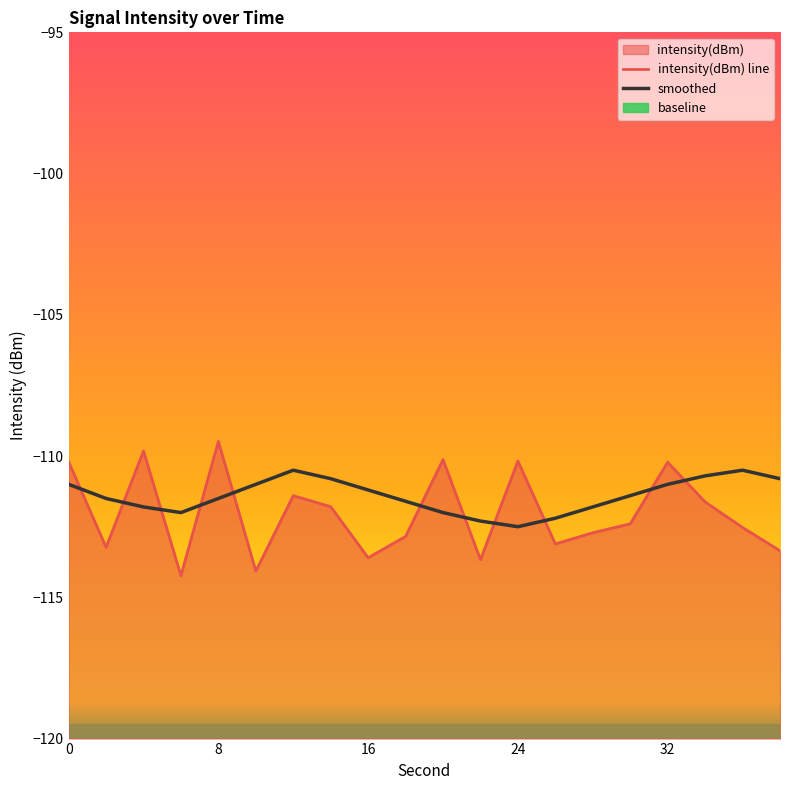

How many values in the intensity(dBm) line series are below -112?

11